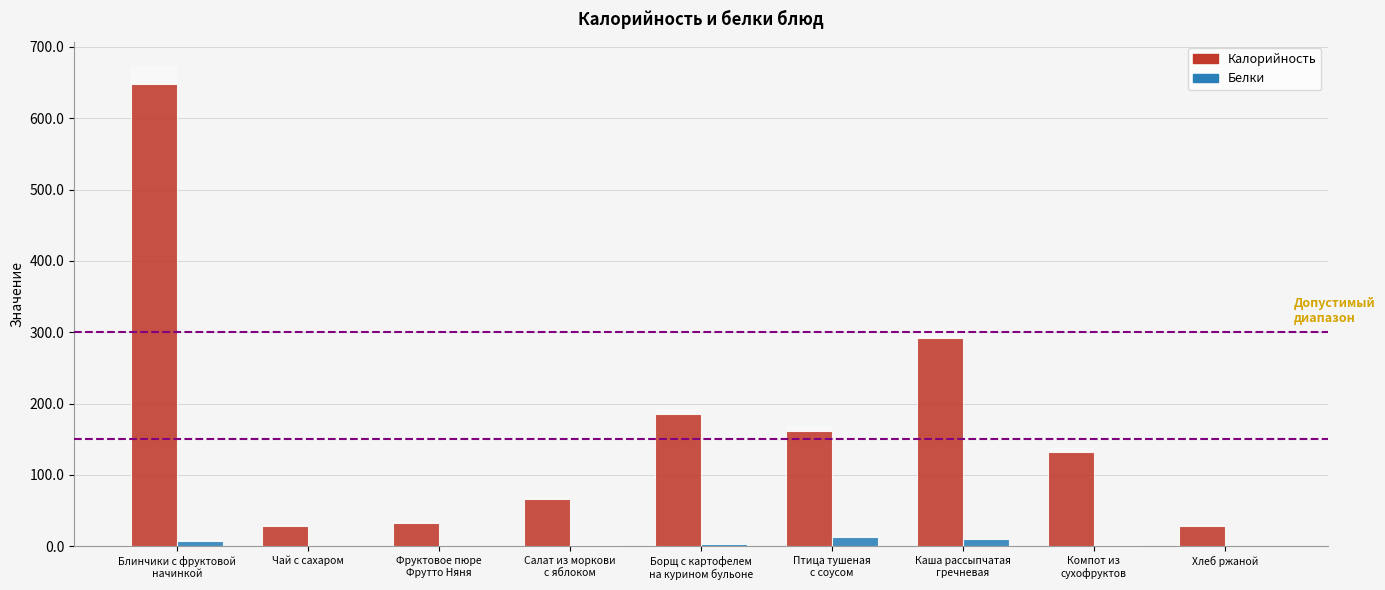

Reading right to left, extract all data points from this chart.

Калорийность: Хлеб ржаной=28.0	Компот из
сухофруктов=132.1	Каша рассыпчатая
гречневая=292.6	Птица тушеная
с соусом=162.0	Борщ с картофелем
на курином бульоне=185.0	Салат из моркови
с яблоком=66.5	Фруктовое пюре
Фрутто Няня=32.0	Чай с сахаром=28.6	Блинчики с фруктовой
начинкой=647.6
Белки: Хлеб ржаной=0.9	Компот из
сухофруктов=1.0	Каша рассыпчатая
гречневая=10.3	Птица тушеная
с соусом=13.3	Борщ с картофелем
на курином бульоне=3.4	Салат из моркови
с яблоком=1.1	Фруктовое пюре
Фрутто Няня=0.0	Чай с сахаром=0.1	Блинчики с фруктовой
начинкой=7.9